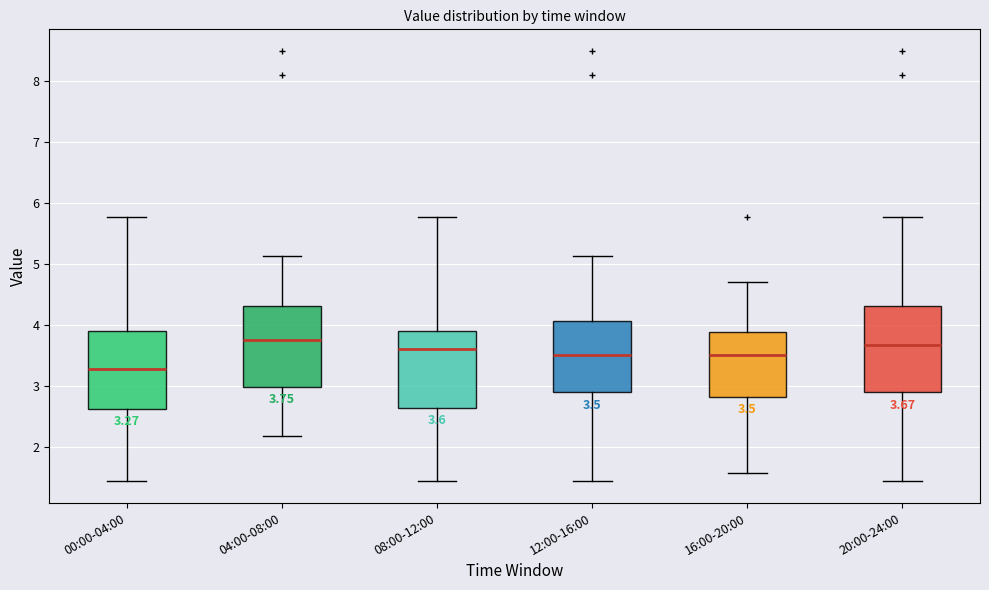

Which box is the tallest, from its lower edge to its upper edge?

20:00-24:00